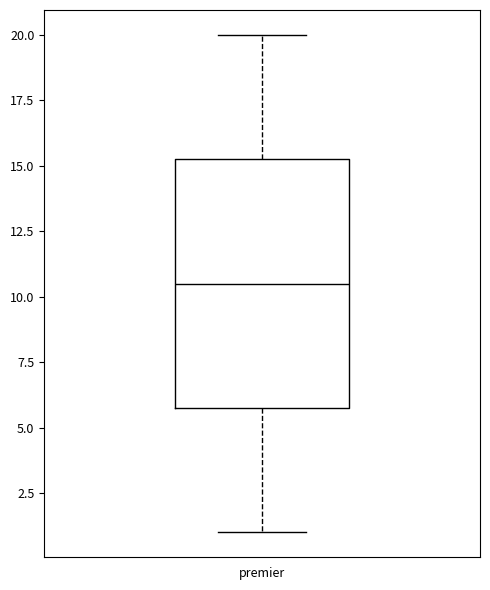

Where does the upper whisker of the box for premier end on the y-axis? The values are not printed on the chart, so give them approximately, as read against the axis.

20.0